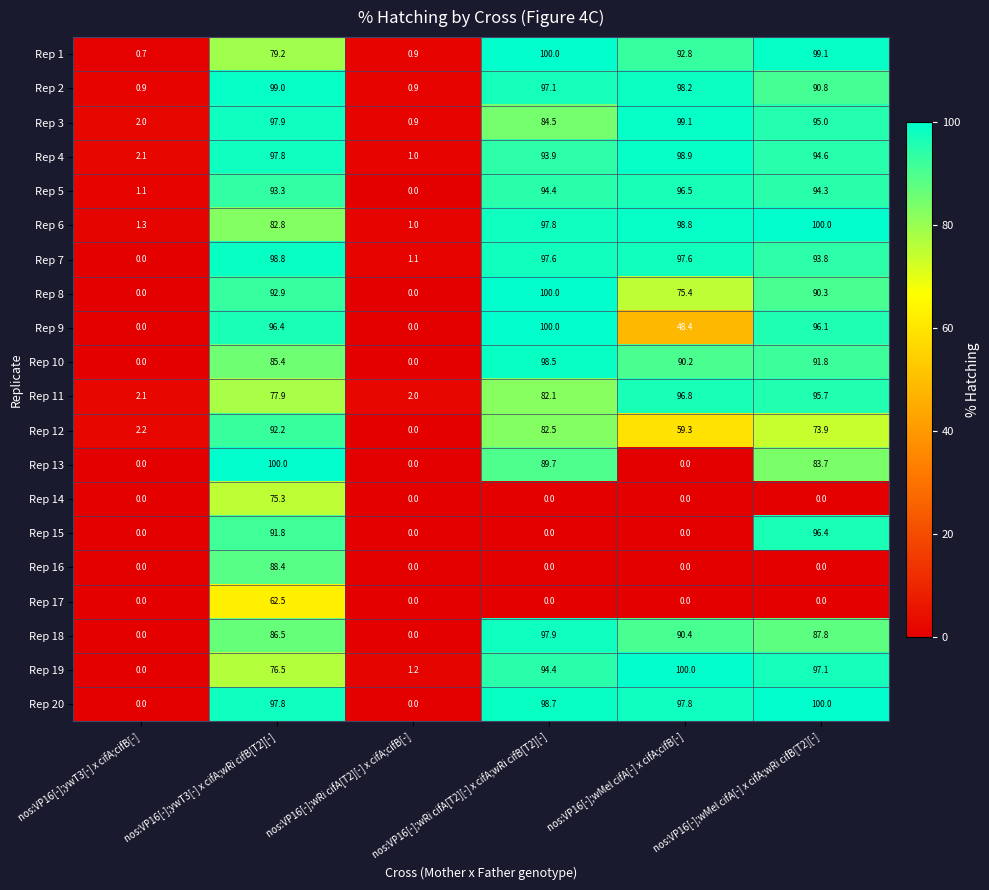

Which series changed the most between nos:VP16[-];ywT3[-] x cifA;wRi cifB[T2][-] and nos:VP16[-];wMel cifA[-] x cifA;cifB[-]?

Rep 13